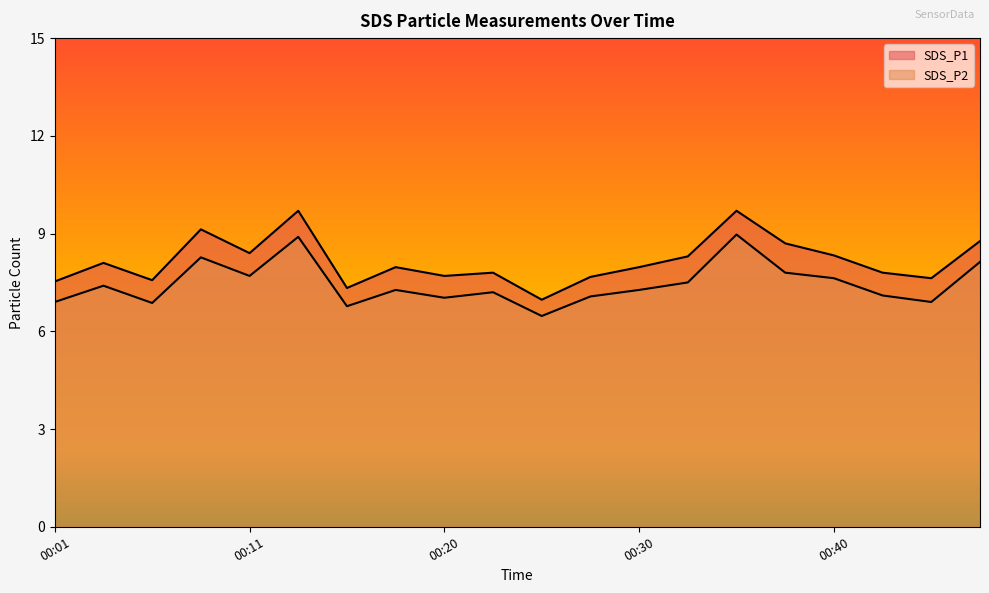

At how many categories does at least one series exceed 9?

3